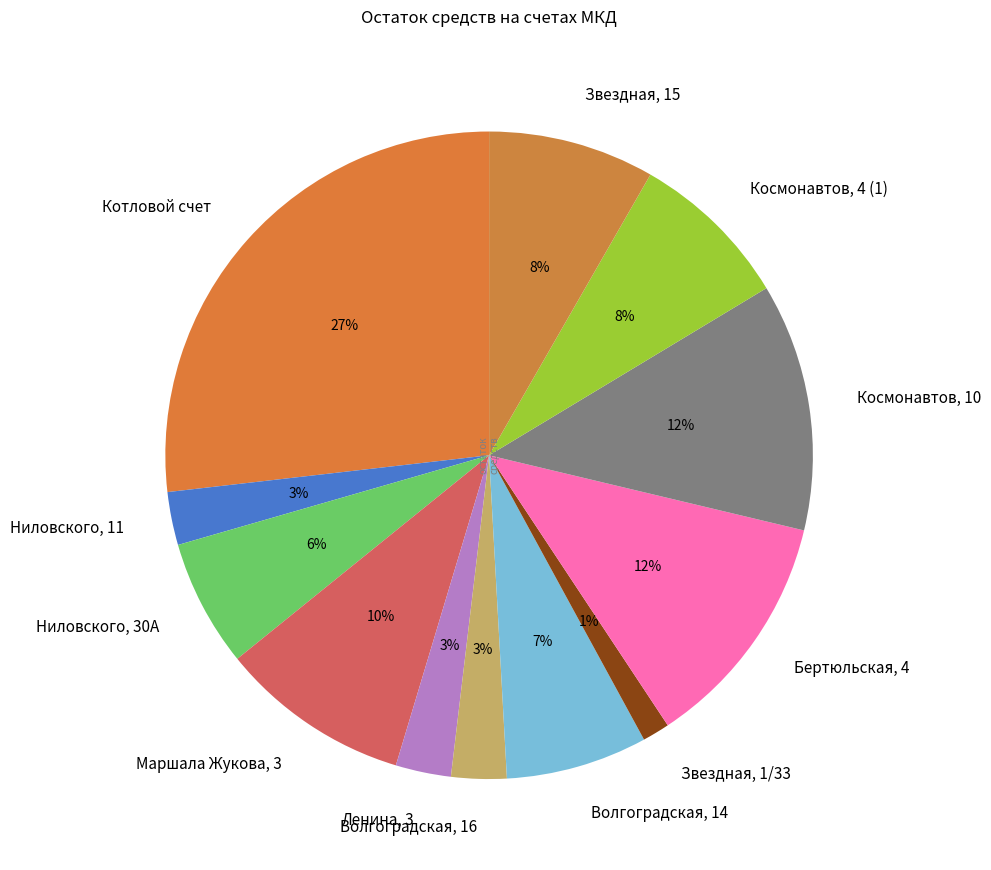

The Маршала Жукова, 3 slice represents 10% of the pie. True or false?

True